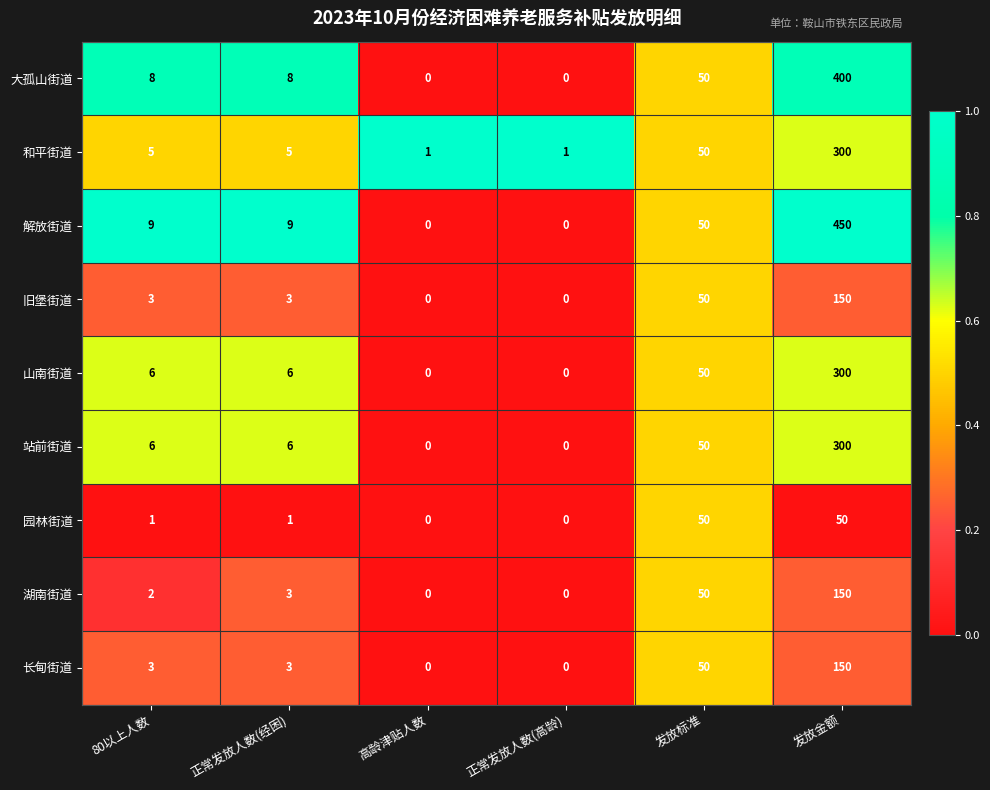

The value of 长甸街道 at 80以上人数 is 3. True or false?

True